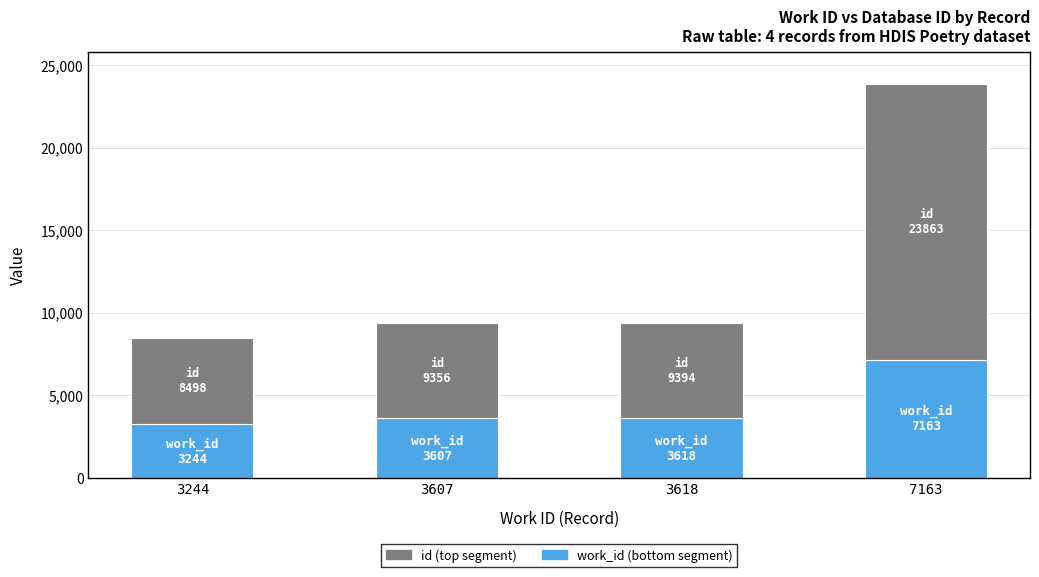

At which category is the sum across all series the highest?

7163